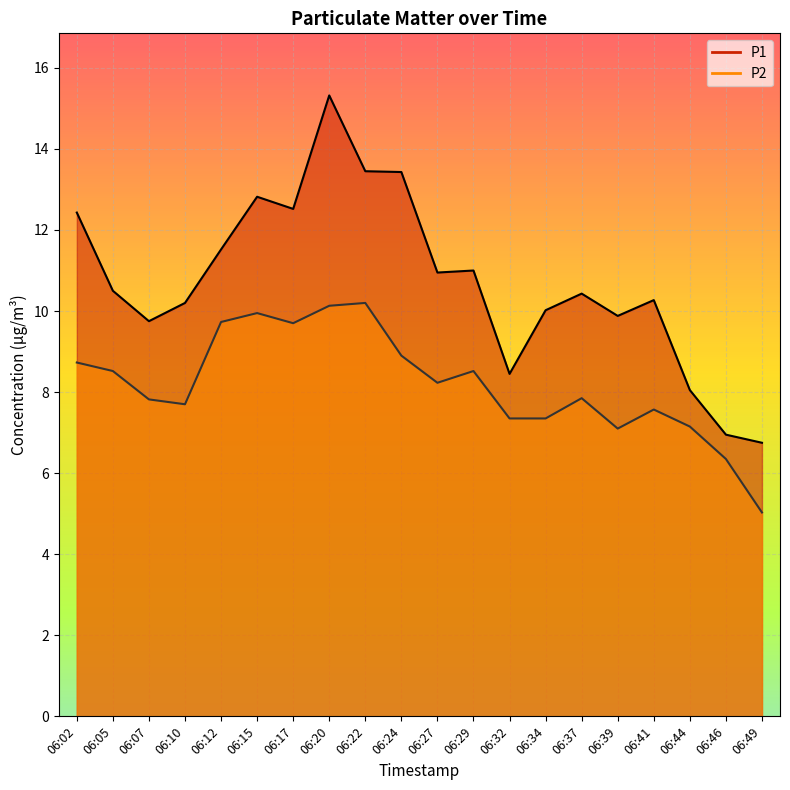

What is the difference between the maximum and second lowest values in the P1 series?

8.4